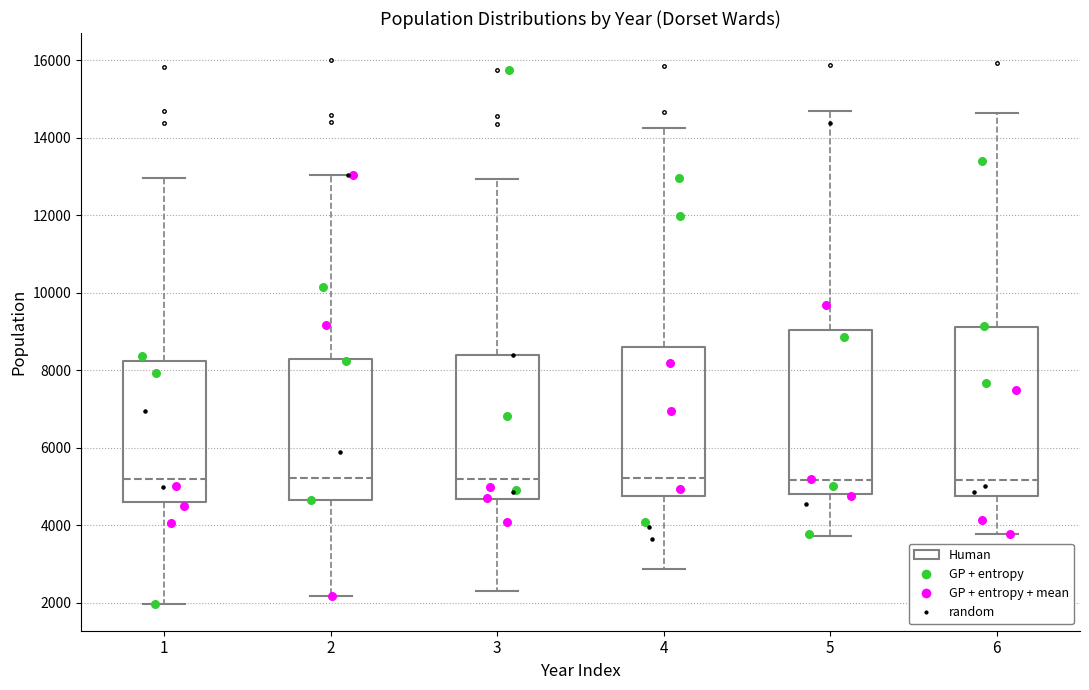

Reading left to right, transcribe this box plot: for each box, give where its median line is, the range the box spans, and where its two whiskers end, as read against the y-axis. The values are not printed on the chart, so give them approximately, as read against the axis.

1: median 5200, box 4600 to 8200, whiskers 2000 to 13000
2: median 5200, box 4600 to 8400, whiskers 2200 to 13000
3: median 5200, box 4600 to 8400, whiskers 2400 to 13000
4: median 5200, box 4800 to 8600, whiskers 2800 to 14200
5: median 5200, box 4800 to 9000, whiskers 3800 to 14800
6: median 5200, box 4800 to 9200, whiskers 3800 to 14600